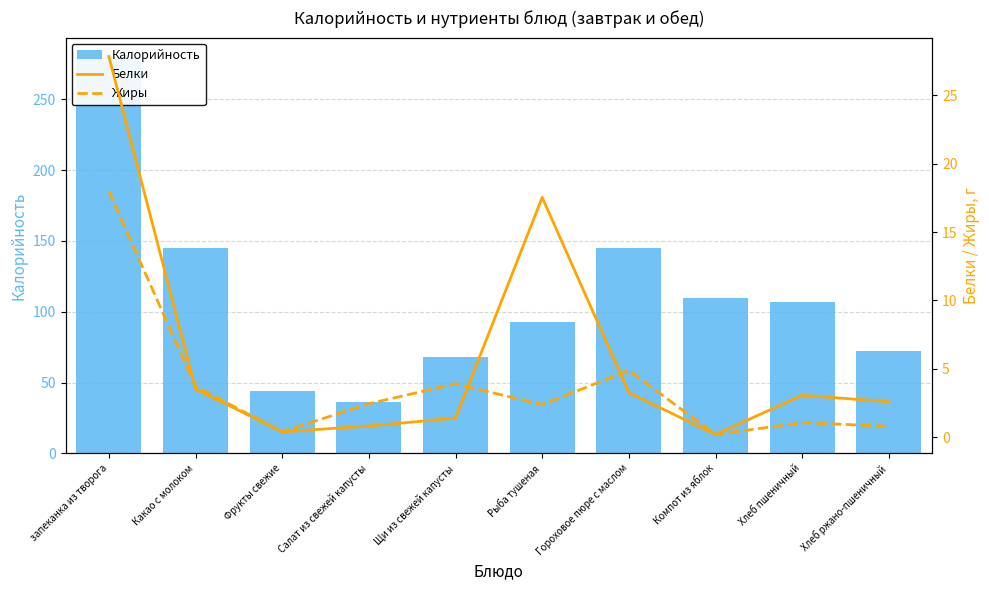

How many data points does each series have?

10